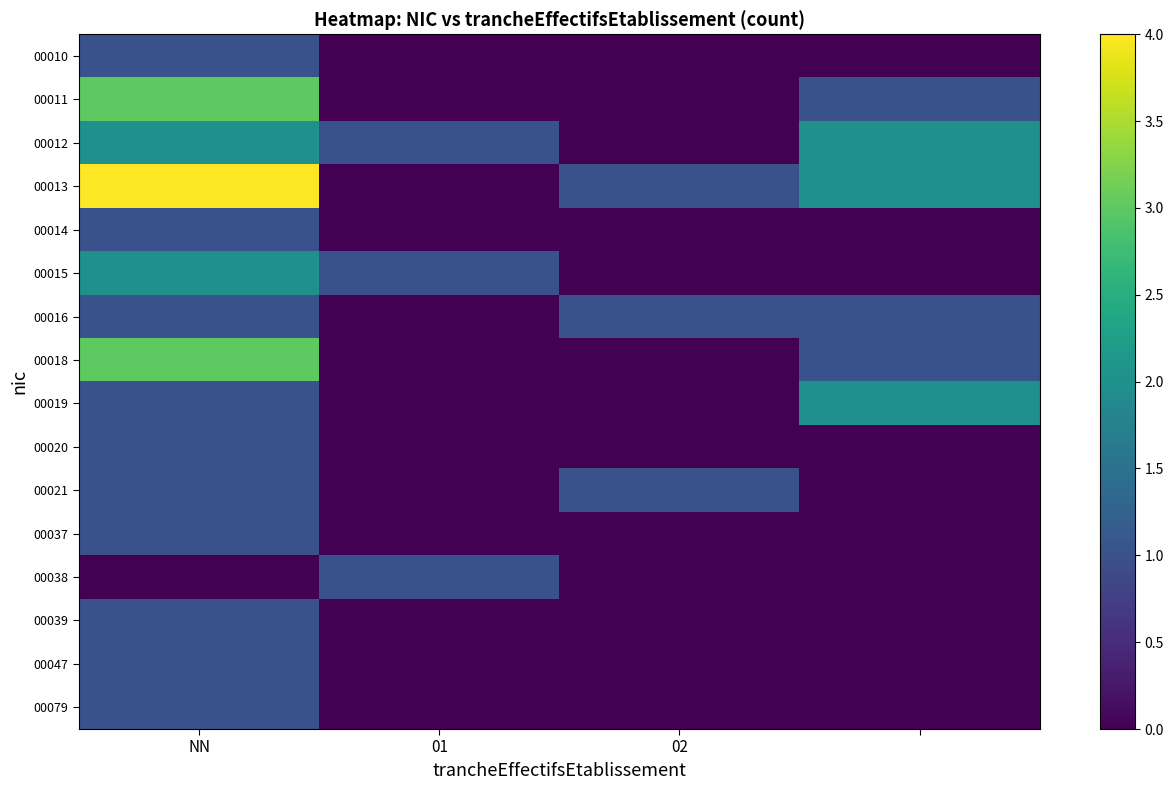

At which category does the chart reach its minimum across all series?

01